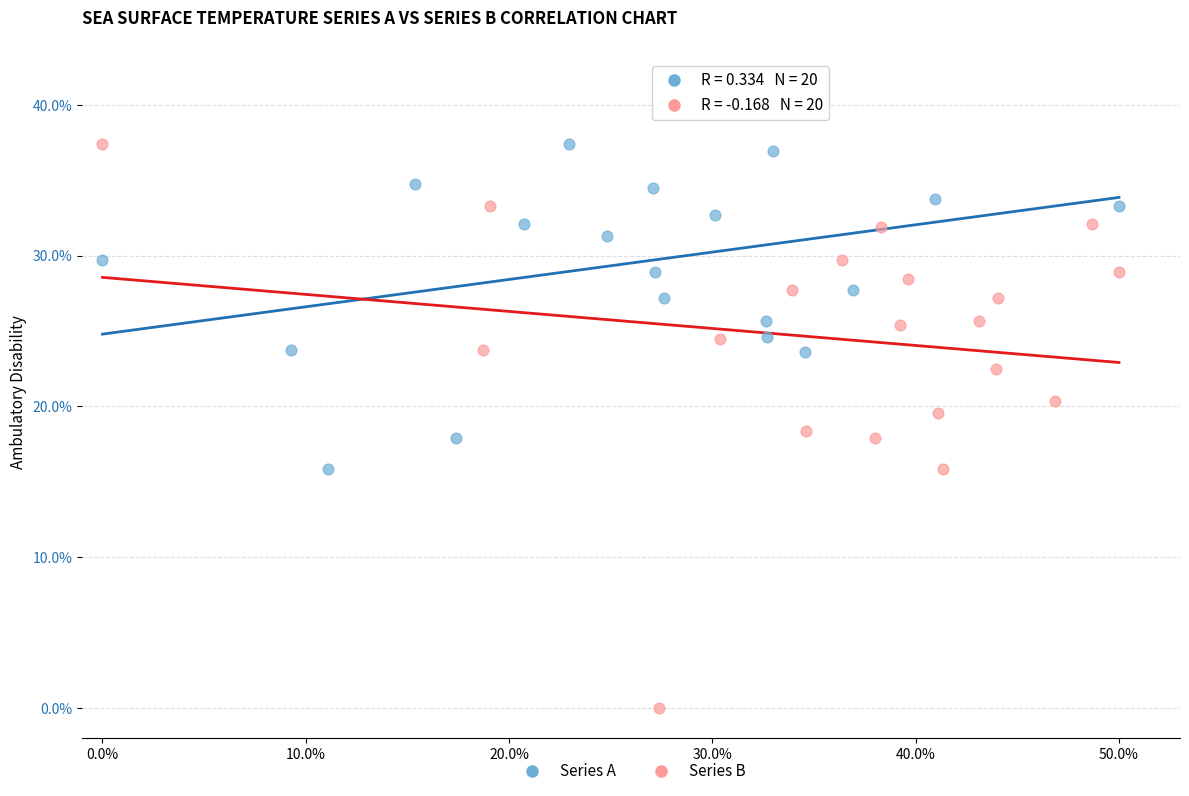

What are all the series names shown in the legend?

Series A, Series B